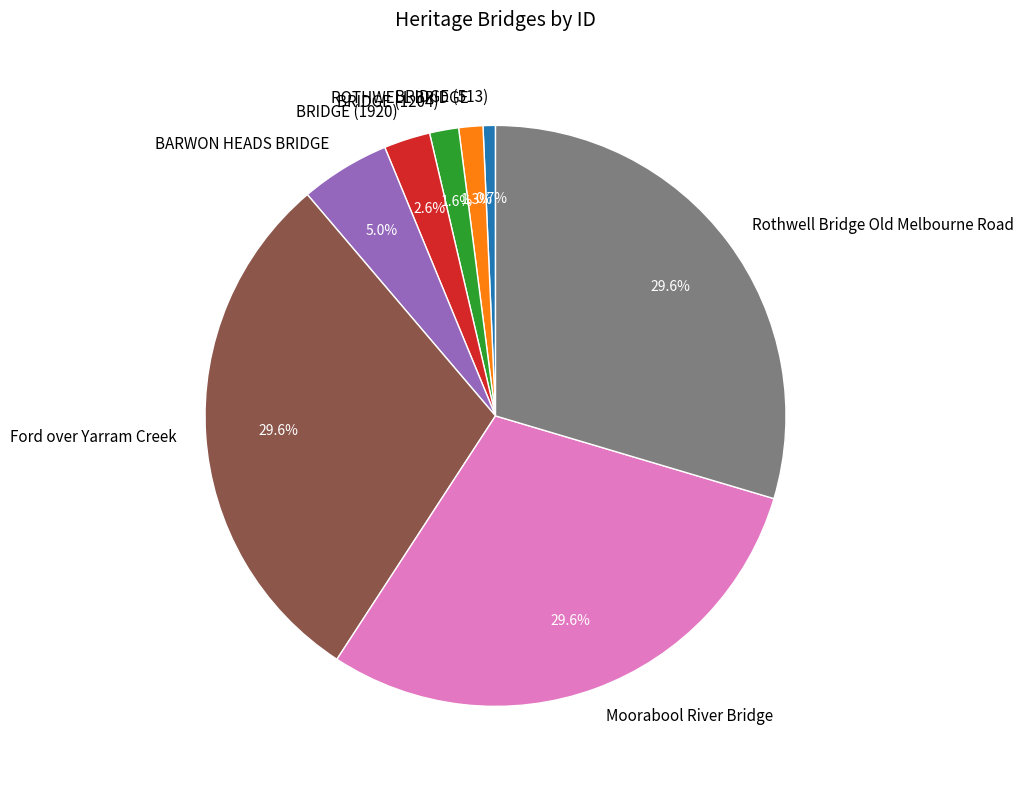

Which has a higher value, BRIDGE (1920) or BARWON HEADS BRIDGE?

BARWON HEADS BRIDGE